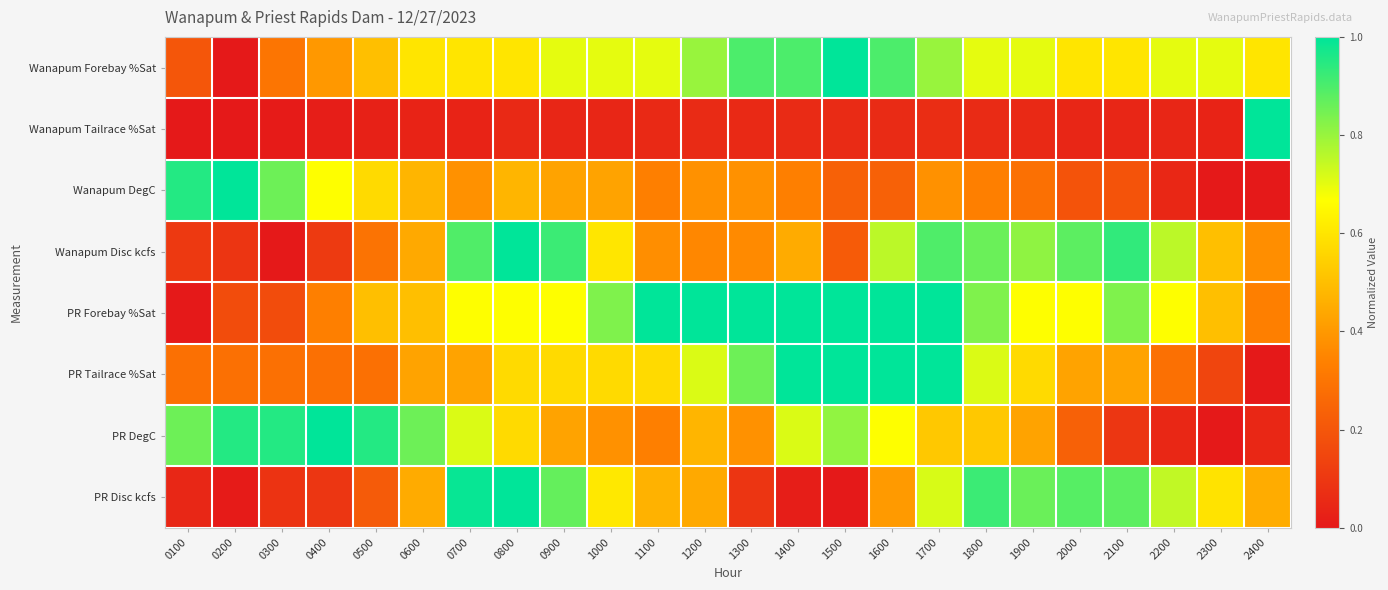

Between 0600 and 0900, which is larger?

0900